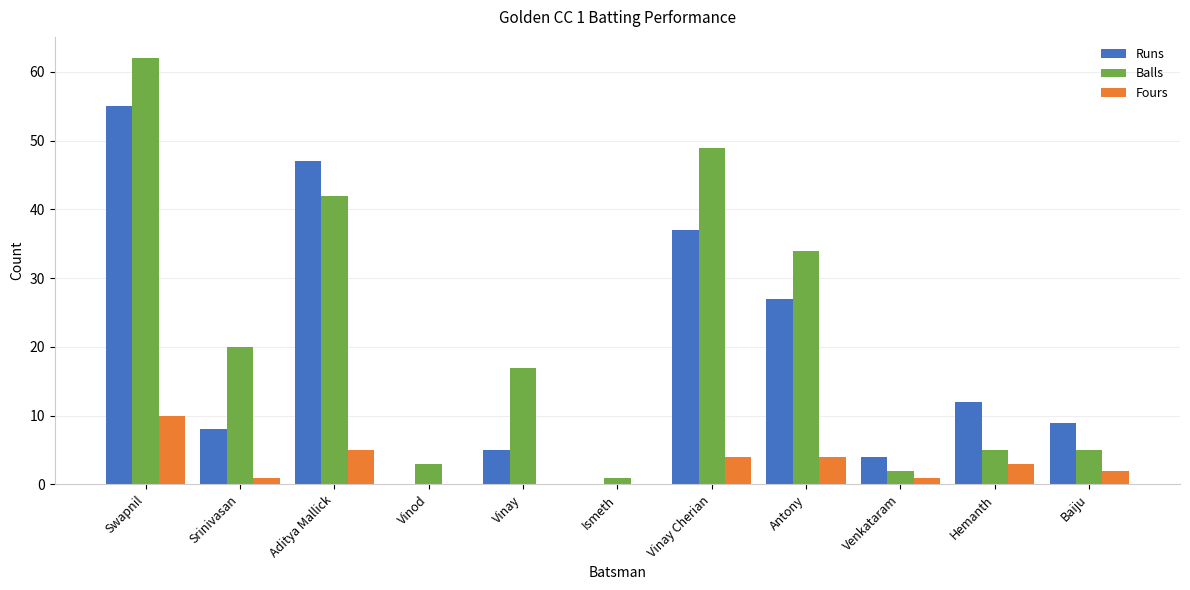

Count the number of categories in the chart.

11